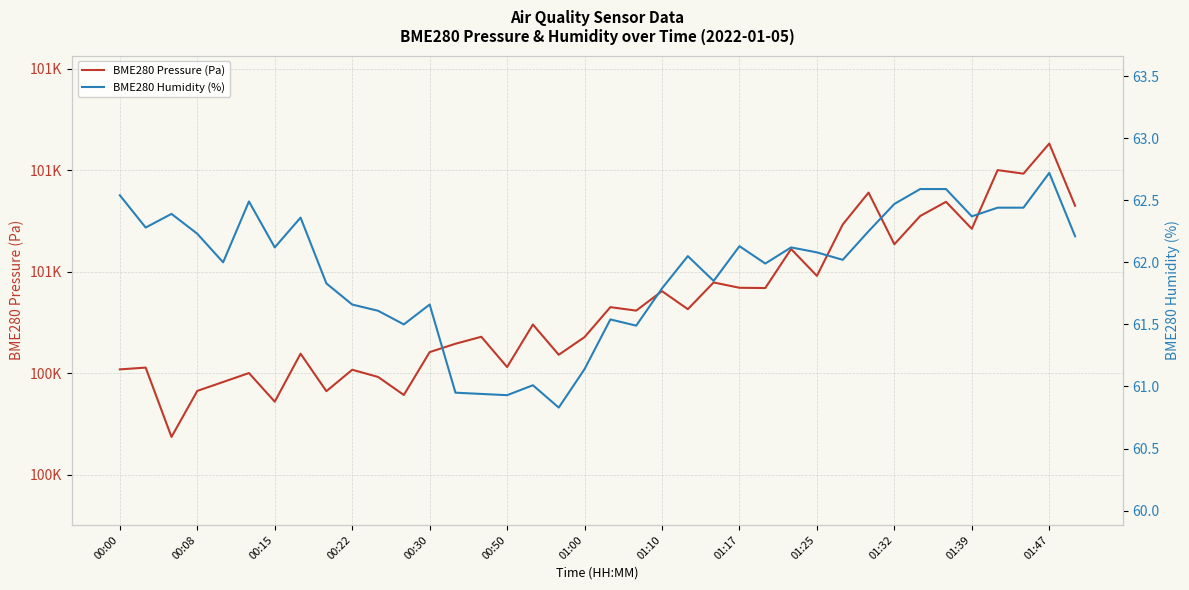

Reading left to right, what are all the values shown in this chart?

BME280 Pressure (Pa): 100501.9	100502.8	100468.7	100491.3	100495.7	100500.1	100486.0	100509.7	100491.2	100501.8	100498.2	100489.3	100510.4	100514.6	100518.0	100503.1	100524.0	100509.1	100517.8	100532.6	100530.9	100540.5	100531.6	100544.8	100542.1	100542.0	100561.2	100548.0	100573.3	100589.0	100563.6	100577.5	100584.5	100571.2	100600.1	100598.3	100613.2	100582.5
BME280 Humidity (%): 62.5	62.3	62.4	62.2	62.0	62.5	62.1	62.4	61.8	61.7	61.6	61.5	61.7	61.0	60.9	60.9	61.0	60.8	61.1	61.5	61.5	61.8	62.0	61.9	62.1	62.0	62.1	62.1	62.0	62.2	62.5	62.6	62.6	62.4	62.4	62.4	62.7	62.2